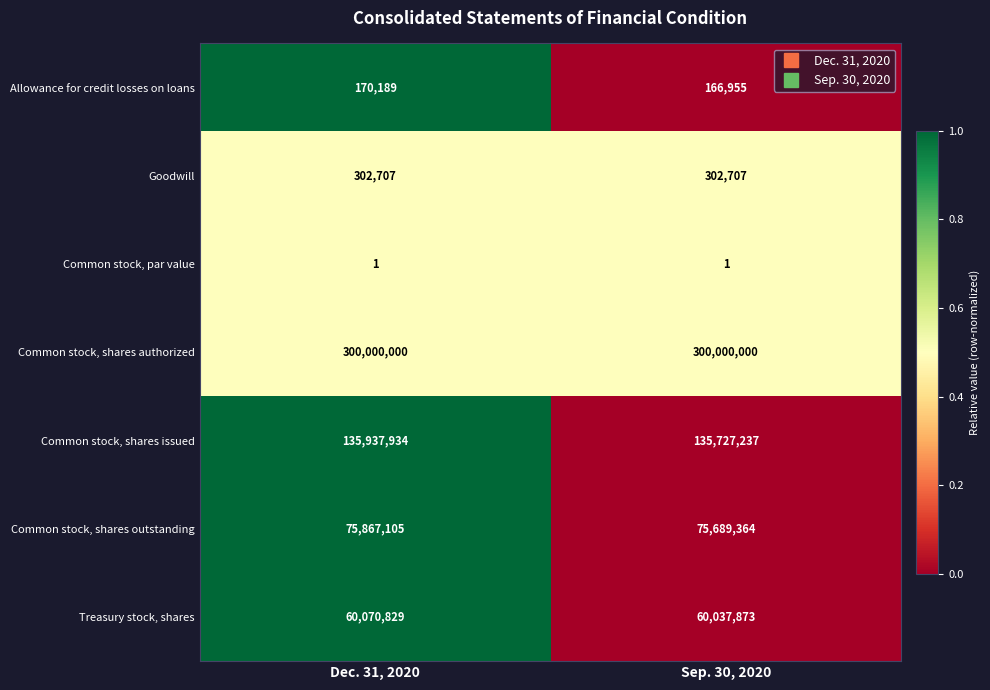

What is the total value across all series at Sep. 30, 2020?

571924137